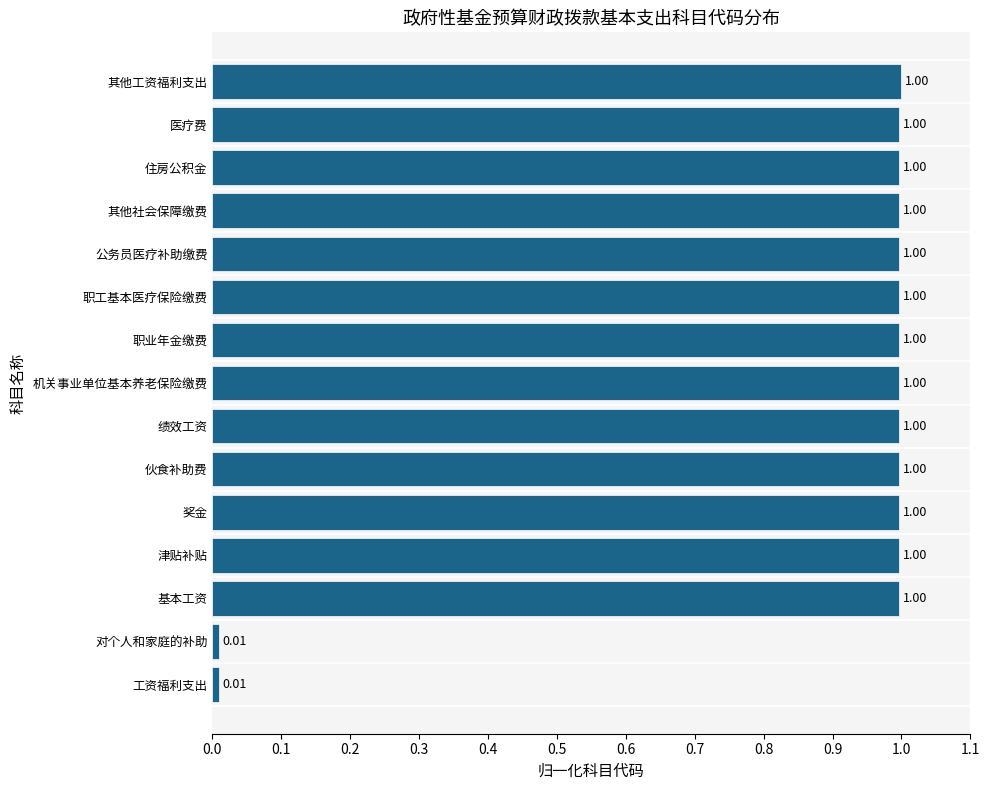

What is the difference between the values at 伙食补助费 and 工资福利支出?

1.0